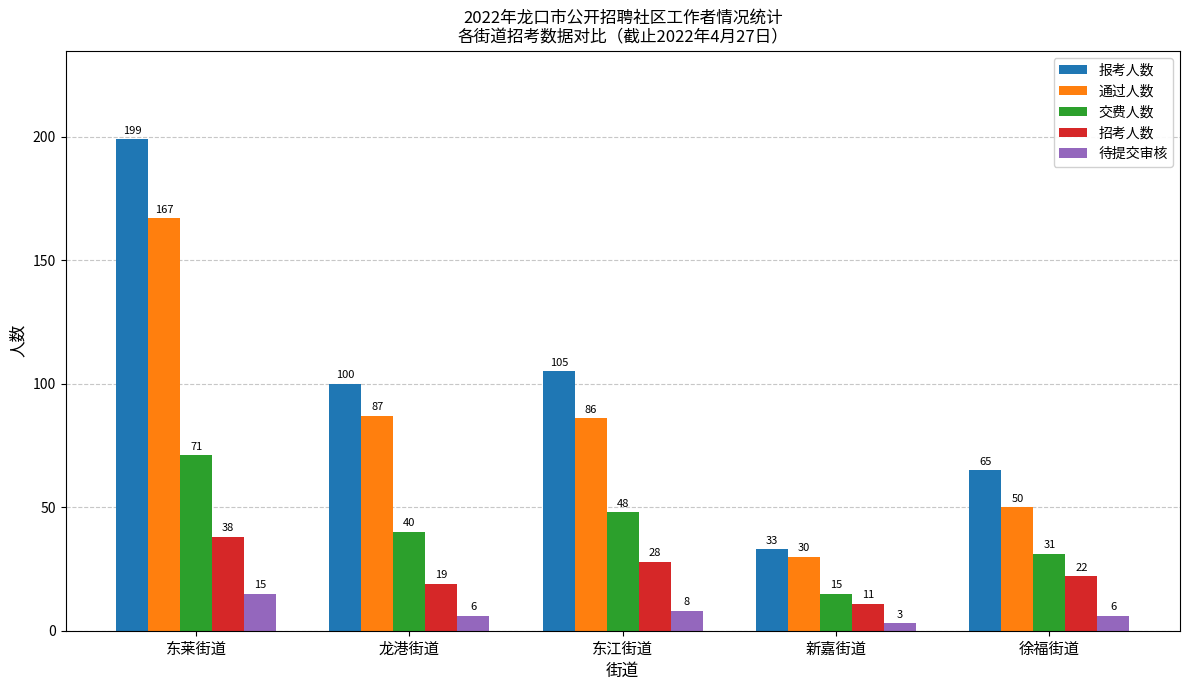

What position from the left is 徐福街道?

5